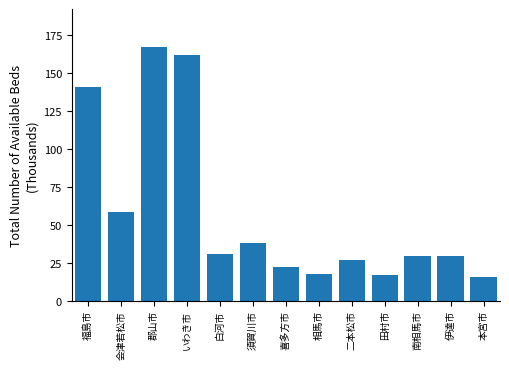

What is the label of the 2nd bar from the right?

伊達市